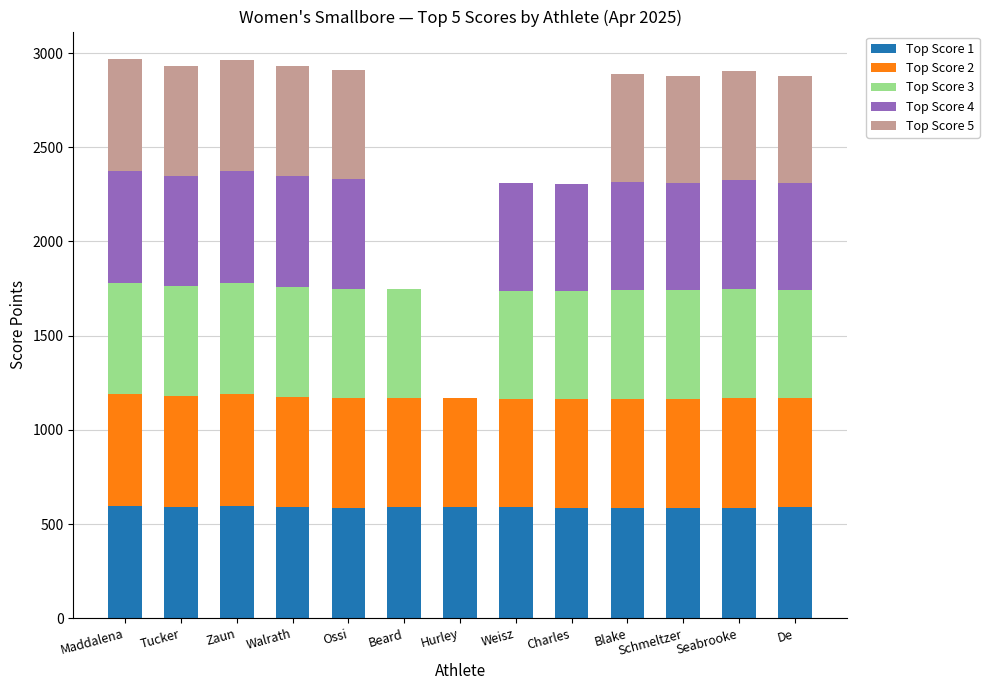

What is the total value across all series at Maddalena?

2966